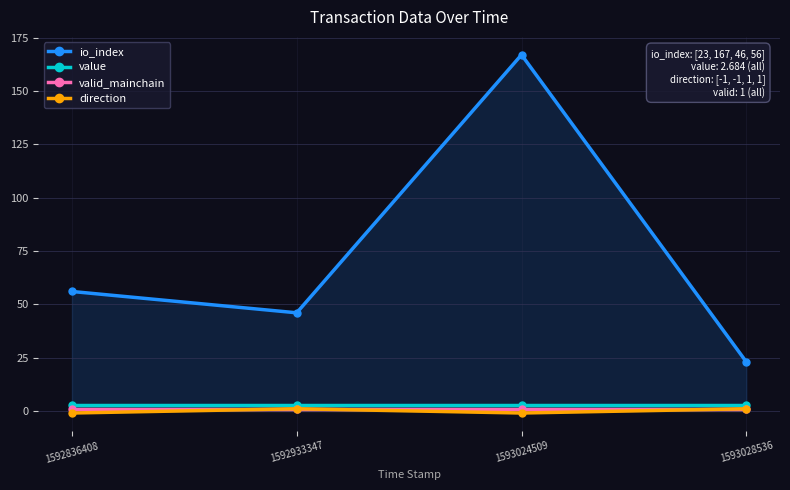

List the labels in order of value value, smallest first.

1592836408, 1592933347, 1593024509, 1593028536